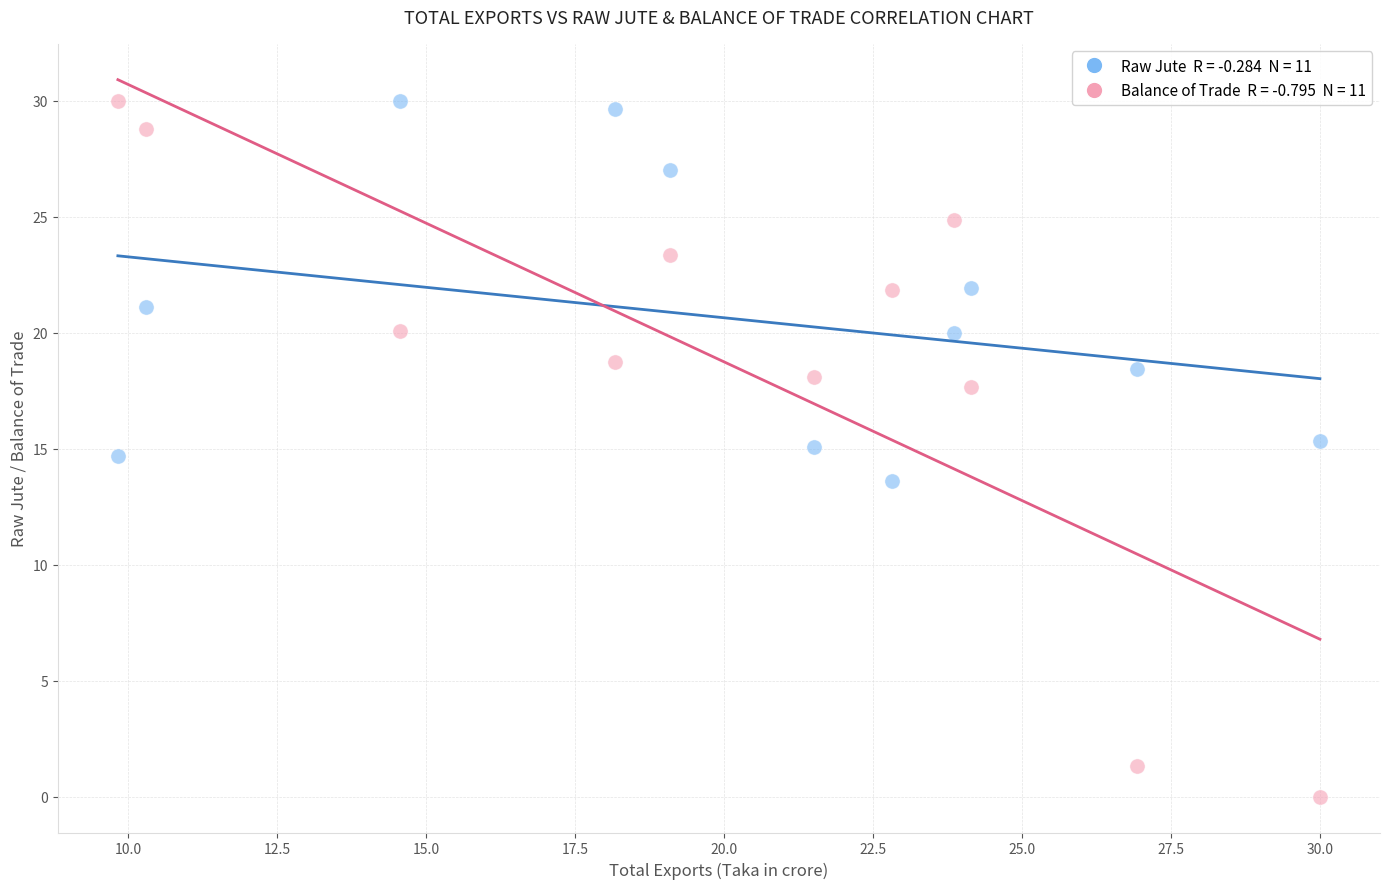

Across all data points, what is the range of Y values (max minus min)?

30.0